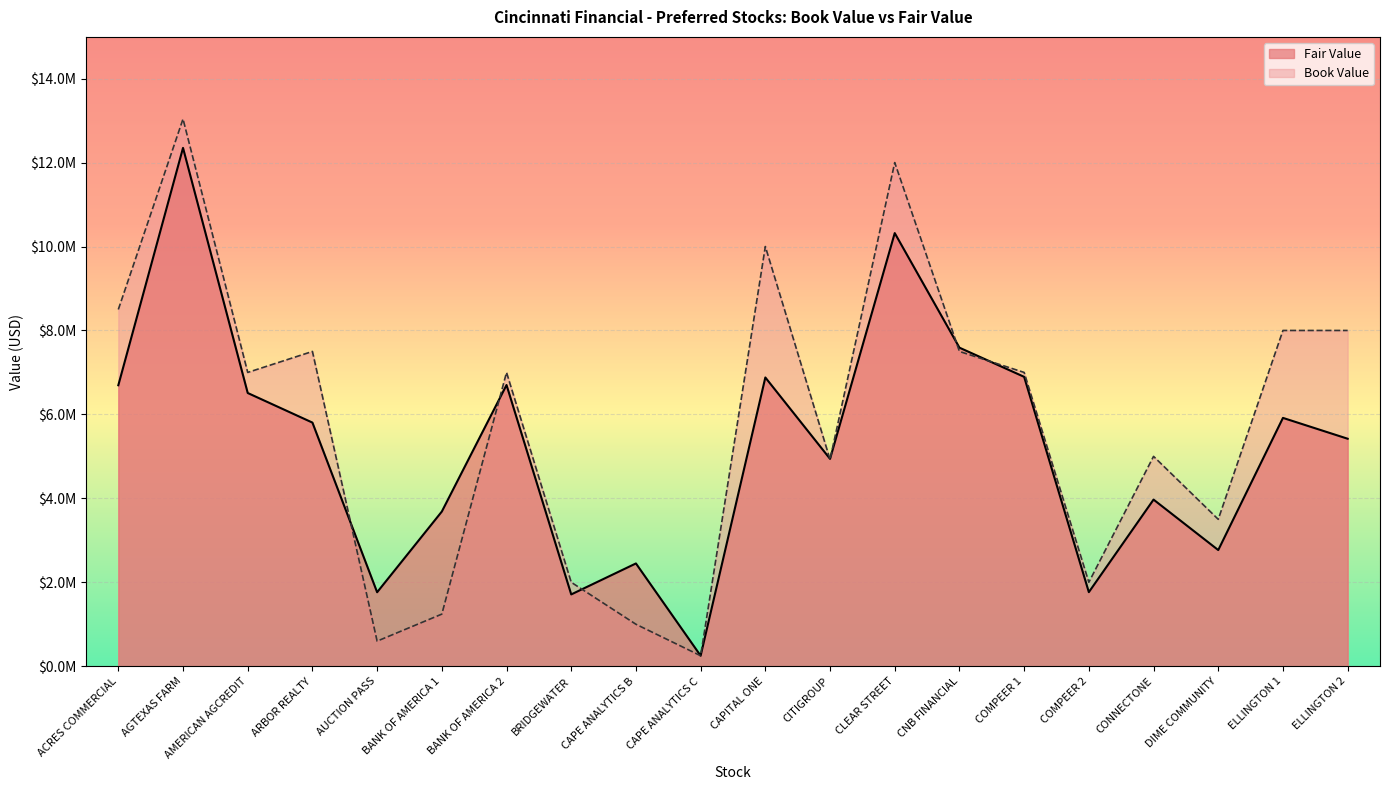

What position from the right is AMERICAN AGCREDIT?

18